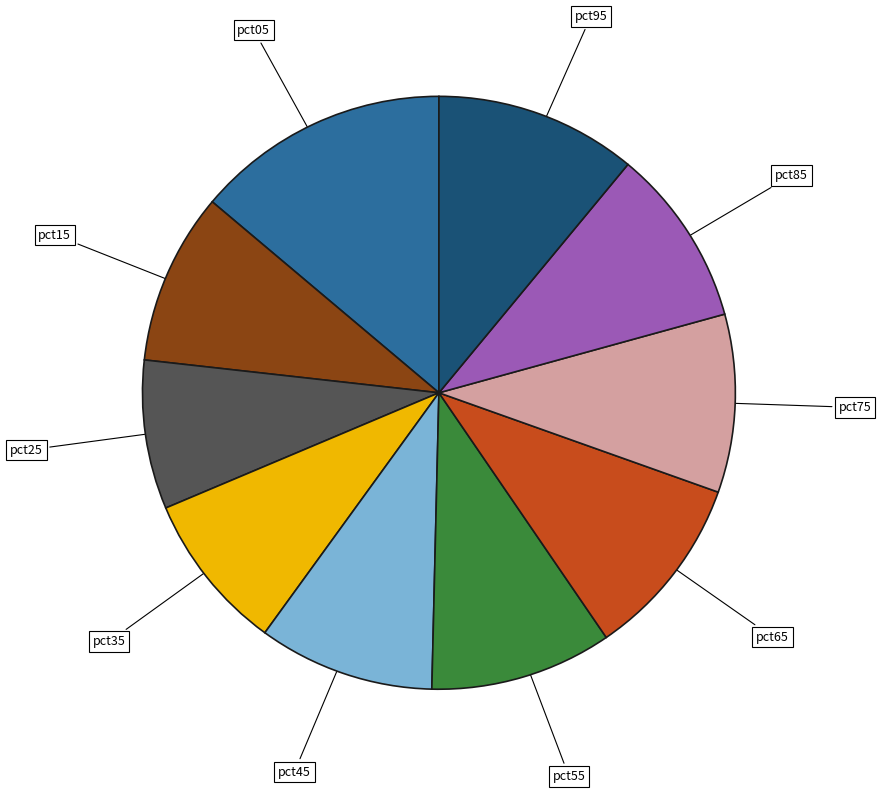

Is there any slice that represents more than half of the pie?

No